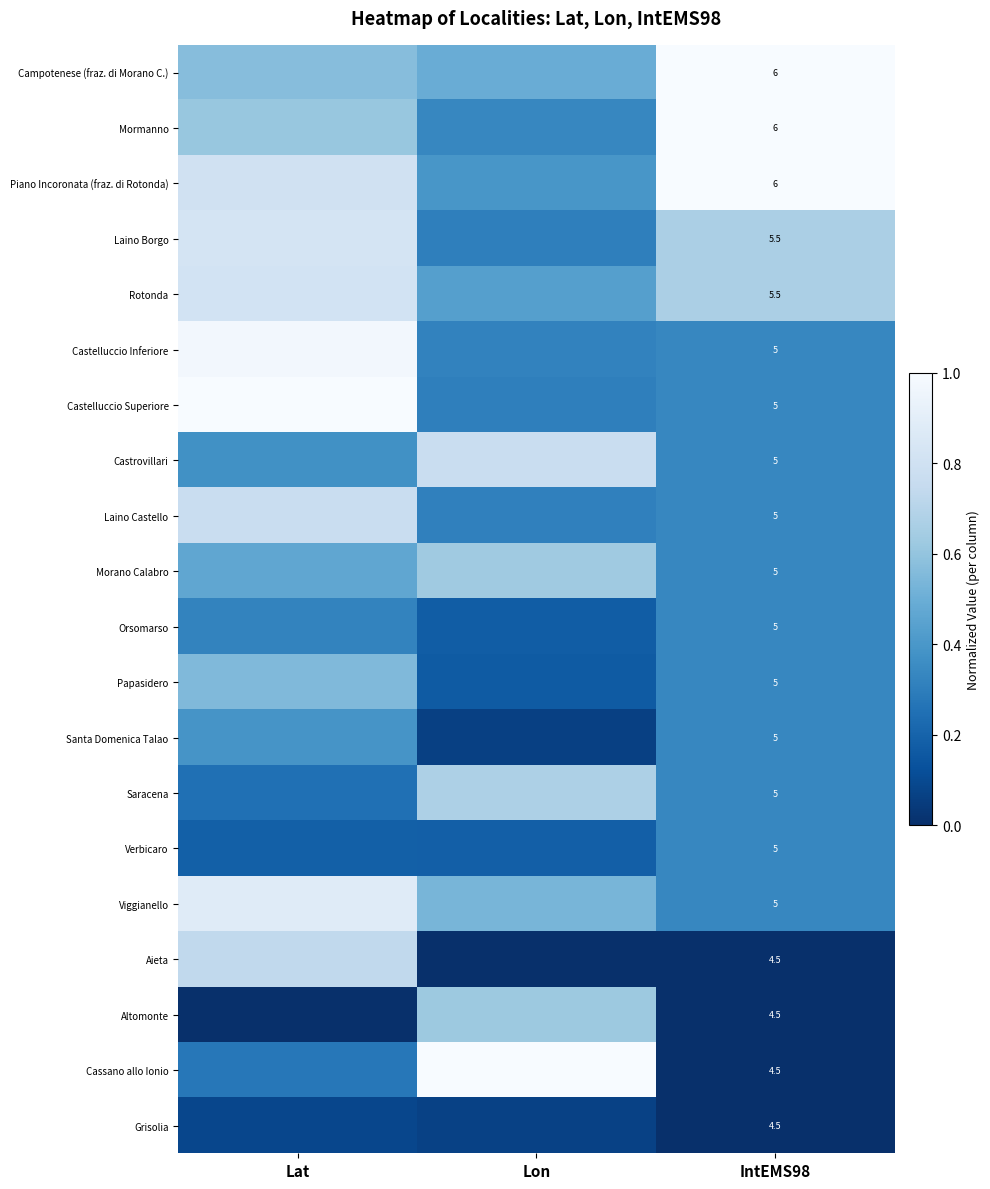

The Aieta series shows 0.5 at IntEMS98. True or false?

False